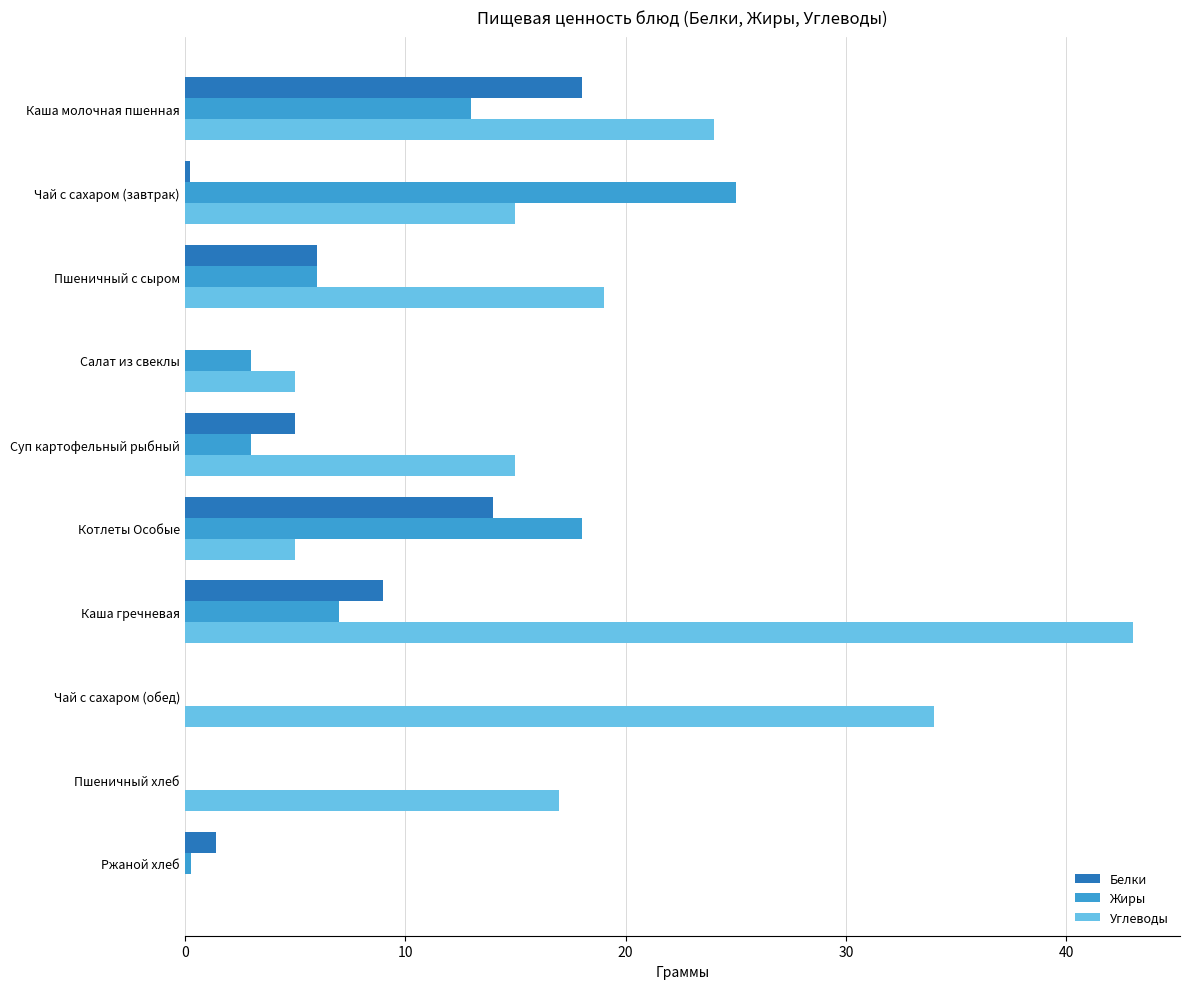

Which series has the largest range (max minus min)?

Углеводы